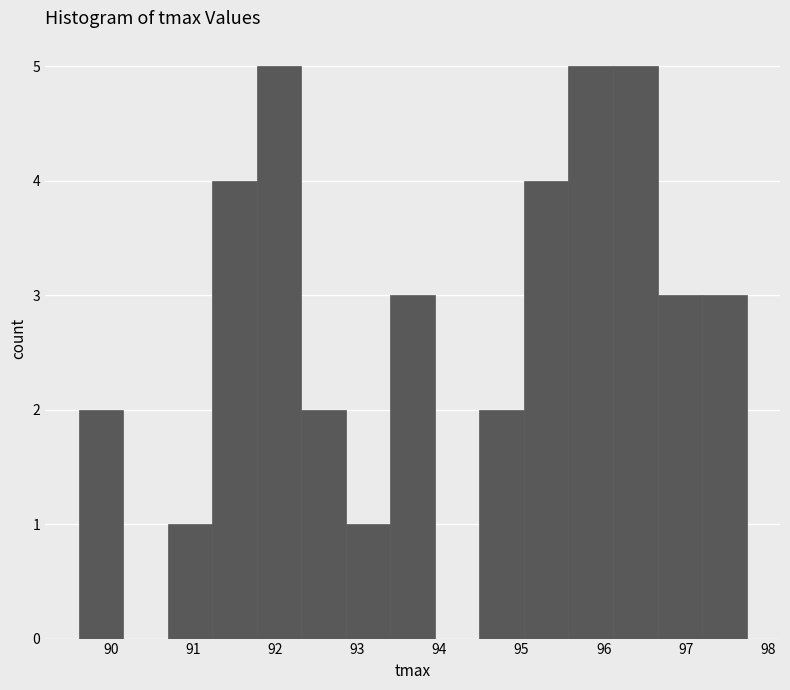

Reading left to right, transcribe this chart: for each bar, give the range it covers on the x-axis and its height. Neither the bar edges nor the heights are printed on the chart, so give them approximately, as read against the axes.

89.6 to 90.1: 2
90.1 to 90.7: 0
90.7 to 91.2: 1
91.2 to 91.8: 4
91.8 to 92.3: 5
92.3 to 92.9: 2
92.9 to 93.4: 1
93.4 to 93.9: 3
93.9 to 94.5: 0
94.5 to 95.0: 2
95.0 to 95.6: 4
95.6 to 96.1: 5
96.1 to 96.7: 5
96.7 to 97.2: 3
97.2 to 97.7: 3